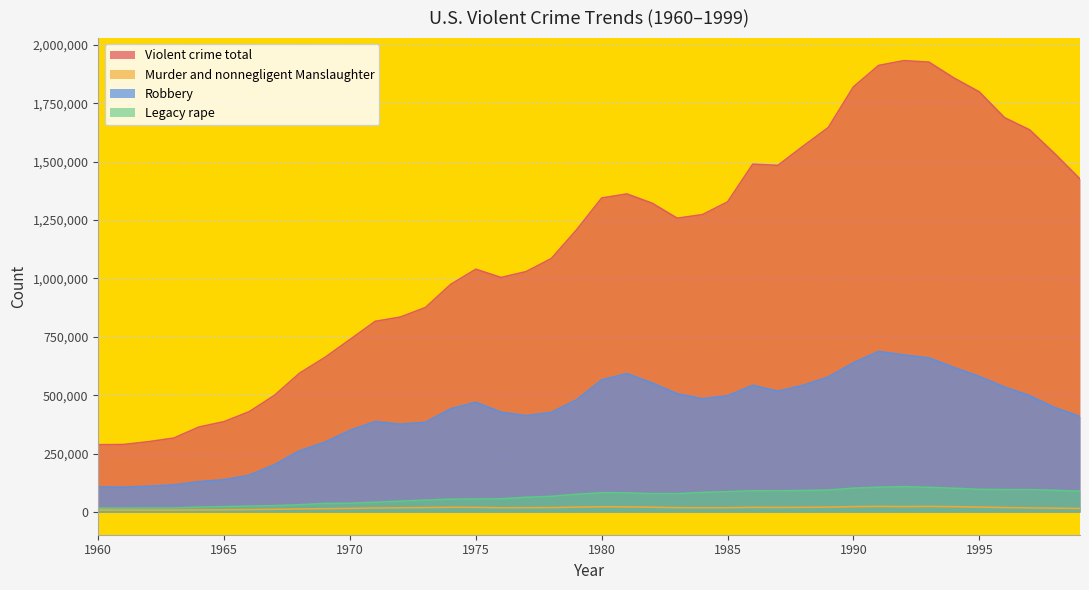

Reading right to left, extract all data points from this chart.

Violent crime total: 1999=1426044	1998=1533887	1997=1636096	1996=1688540	1995=1798792	1994=1857670	1993=1926017	1992=1932274	1991=1911767	1990=1820127	1989=1646037	1988=1566221	1987=1483999	1986=1489169	1985=1327767	1984=1273282	1983=1258087	1982=1322390	1981=1361820	1980=1344520	1979=1208030	1978=1085550	1977=1029580	1976=1004210	1975=1039710	1974=974720	1973=875910	1972=834900	1971=816500	1970=738820	1969=661870	1968=595010	1967=499930	1966=430180	1965=387390	1964=364220	1963=316970	1962=301510	1961=289390	1960=288460
Murder and nonnegligent Manslaughter: 1999=15522	1998=16974	1997=18208	1996=19645	1995=21606	1994=23326	1993=24526	1992=23760	1991=24703	1990=23438	1989=21500	1988=20675	1987=20096	1986=20613	1985=18976	1984=18692	1983=19308	1982=21010	1981=22520	1980=23040	1979=21460	1978=19560	1977=19120	1976=18780	1975=20510	1974=20710	1973=19640	1972=18670	1971=17780	1970=16000	1969=14760	1968=13800	1967=12240	1966=11040	1965=9960	1964=9360	1963=8640	1962=8530	1961=8740	1960=9110
Robbery: 1999=409371	1998=447186	1997=498534	1996=535594	1995=580509	1994=618949	1993=659870	1992=672478	1991=687732	1990=639271	1989=578326	1988=542968	1987=517704	1986=542775	1985=497874	1984=485008	1983=506567	1982=553130	1981=592910	1980=565840	1979=480700	1978=426930	1977=412610	1976=427810	1975=470500	1974=442400	1973=384220	1972=376290	1971=387700	1970=349860	1969=298850	1968=262840	1967=202910	1966=157990	1965=138690	1964=130390	1963=116470	1962=110860	1961=106670	1960=107840
Legacy rape: 1999=89411	1998=93144	1997=96153	1996=96252	1995=97470	1994=102216	1993=106014	1992=109062	1991=106593	1990=102555	1989=94504	1988=92486	1987=91111	1986=91459	1985=87671	1984=84233	1983=78918	1982=78770	1981=82500	1980=82990	1979=76390	1978=67610	1977=63500	1976=57080	1975=56090	1974=55400	1973=51400	1972=46850	1971=42260	1970=37990	1969=37170	1968=31670	1967=27620	1966=25820	1965=23410	1964=21420	1963=17650	1962=17550	1961=17220	1960=17190